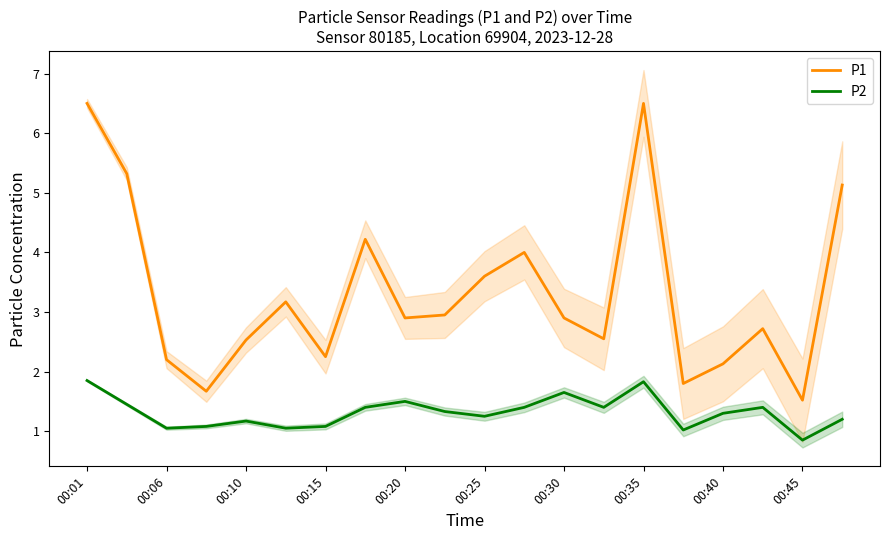

Is the value of P2 at 00:10 greater than the value of P1 at 00:01?

No